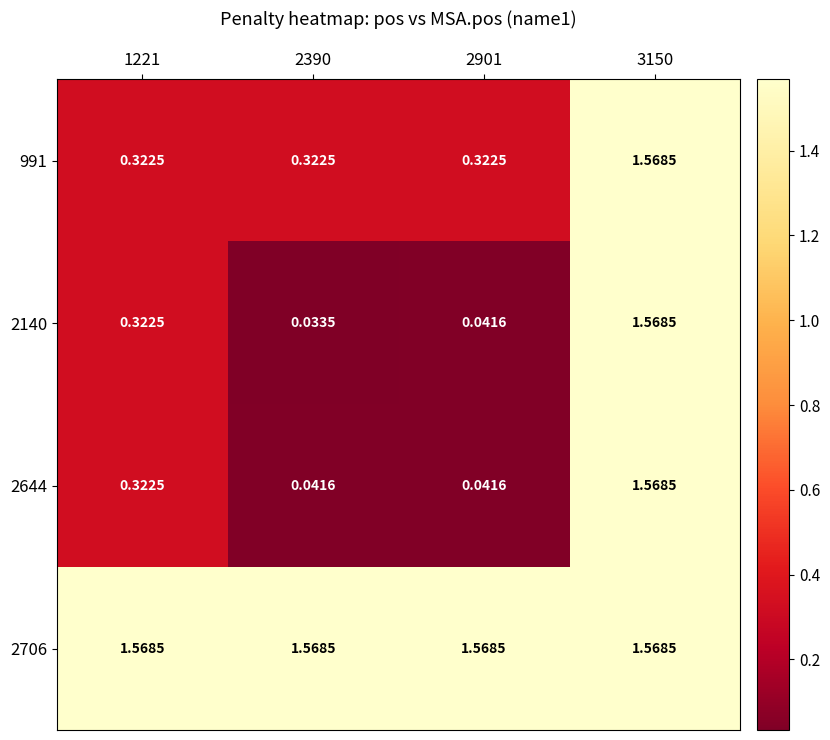

Between 2390 and 3150, which series saw the biggest shift?

2140